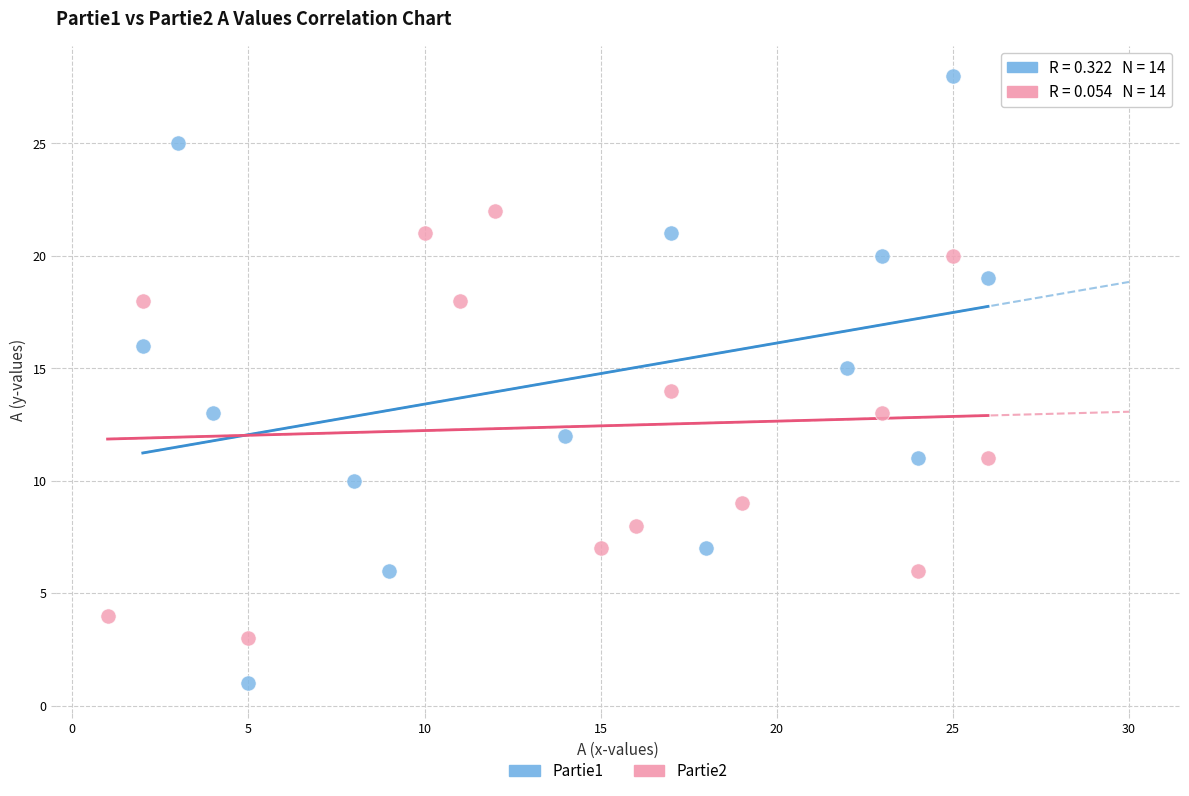

Which series reaches the maximum Y coordinate?

Partie1